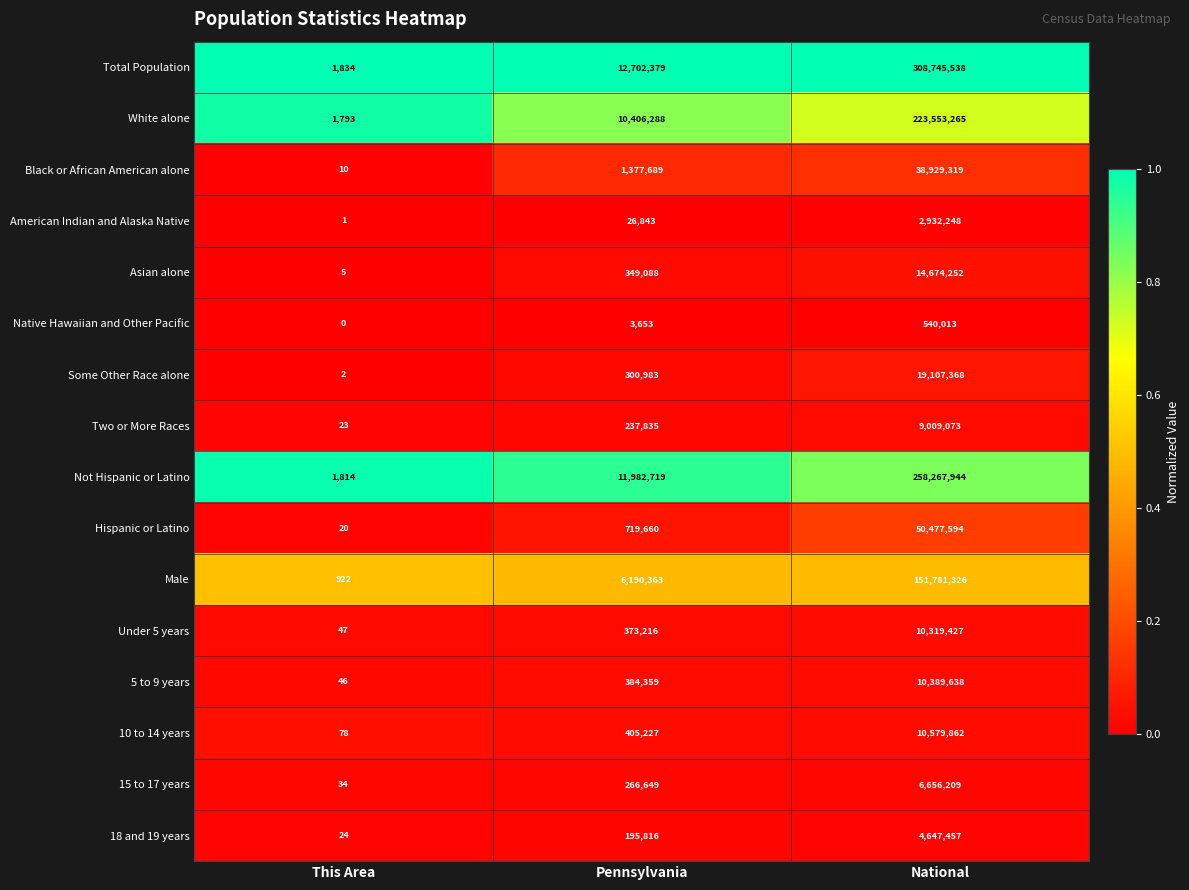

True or false: 5 to 9 years has a value of 608074 at Pennsylvania.

False